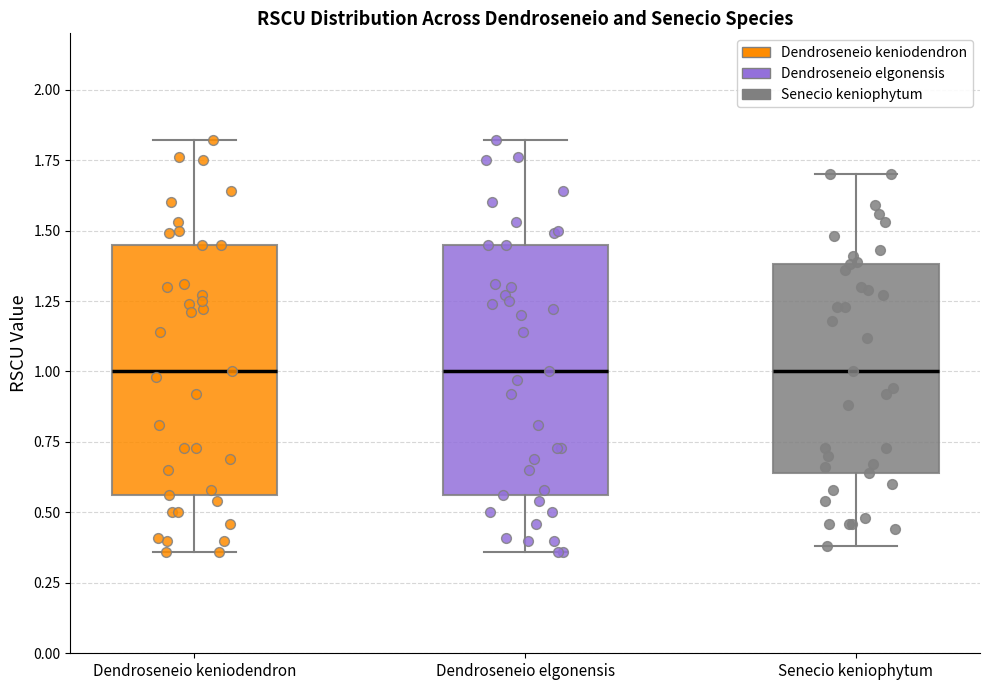

Reading left to right, transcribe this box plot: for each box, give where its median line is, the range the box spans, and where its two whiskers end, as read against the y-axis. The values are not printed on the chart, so give them approximately, as read against the axis.

Dendroseneio keniodendron: median 1.00, box 0.55 to 1.45, whiskers 0.35 to 1.80
Dendroseneio elgonensis: median 1.00, box 0.55 to 1.45, whiskers 0.35 to 1.80
Senecio keniophytum: median 1.00, box 0.65 to 1.40, whiskers 0.40 to 1.70